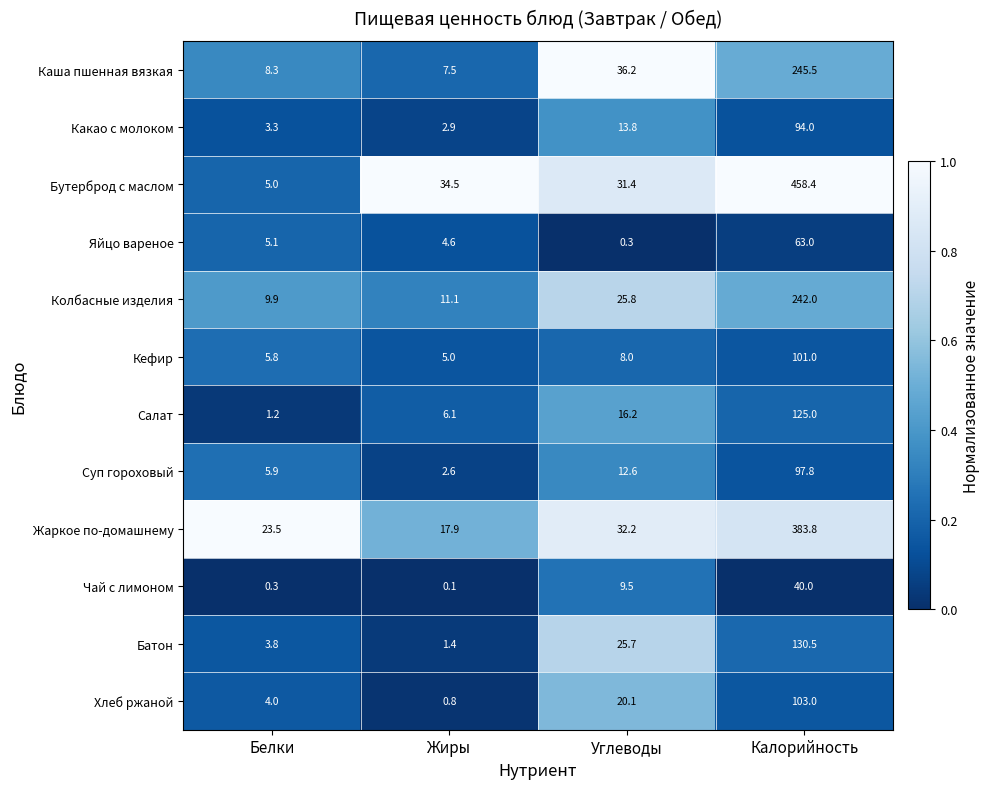

Between Белки and Углеводы, which series saw the biggest shift?

Каша пшенная вязкая